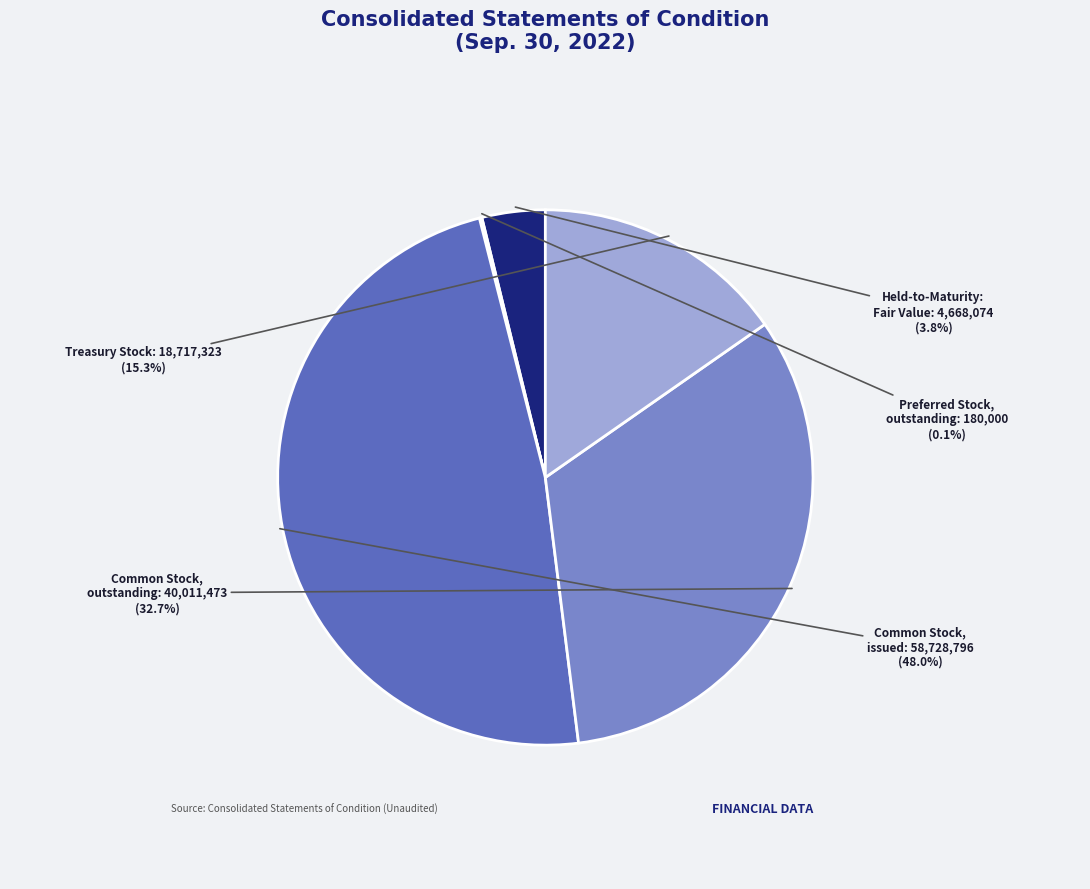

Does any single category account for the majority?

No